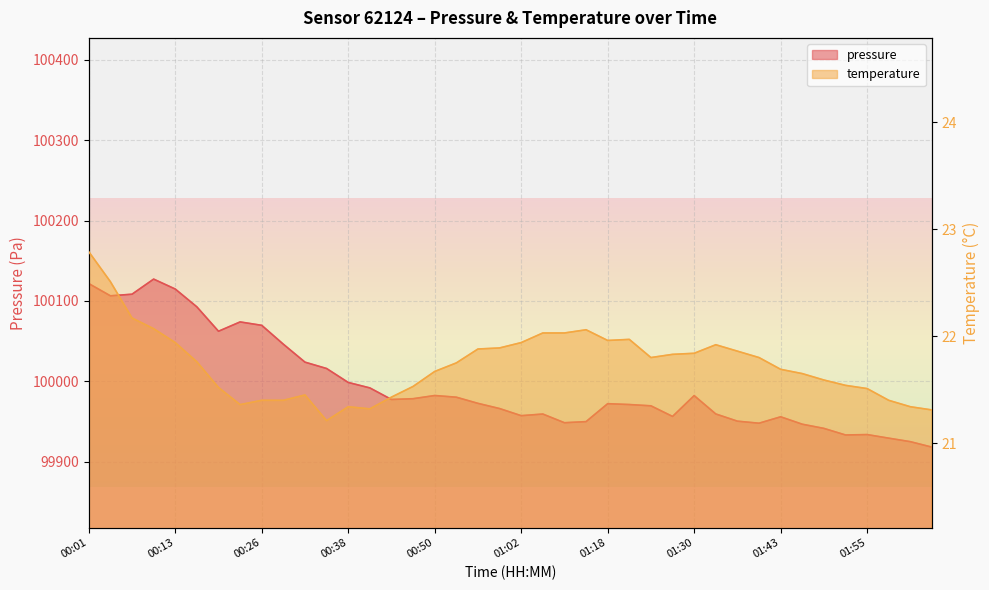

At which category does pressure reach its first local valley?

00:04